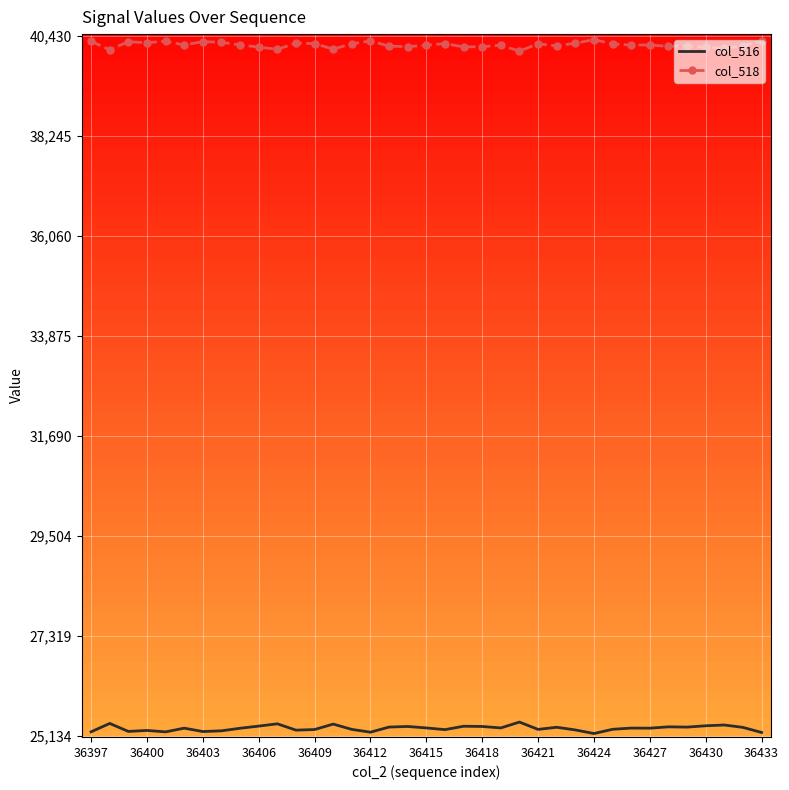

True or false: col_516 and col_518 cross at least once.

False